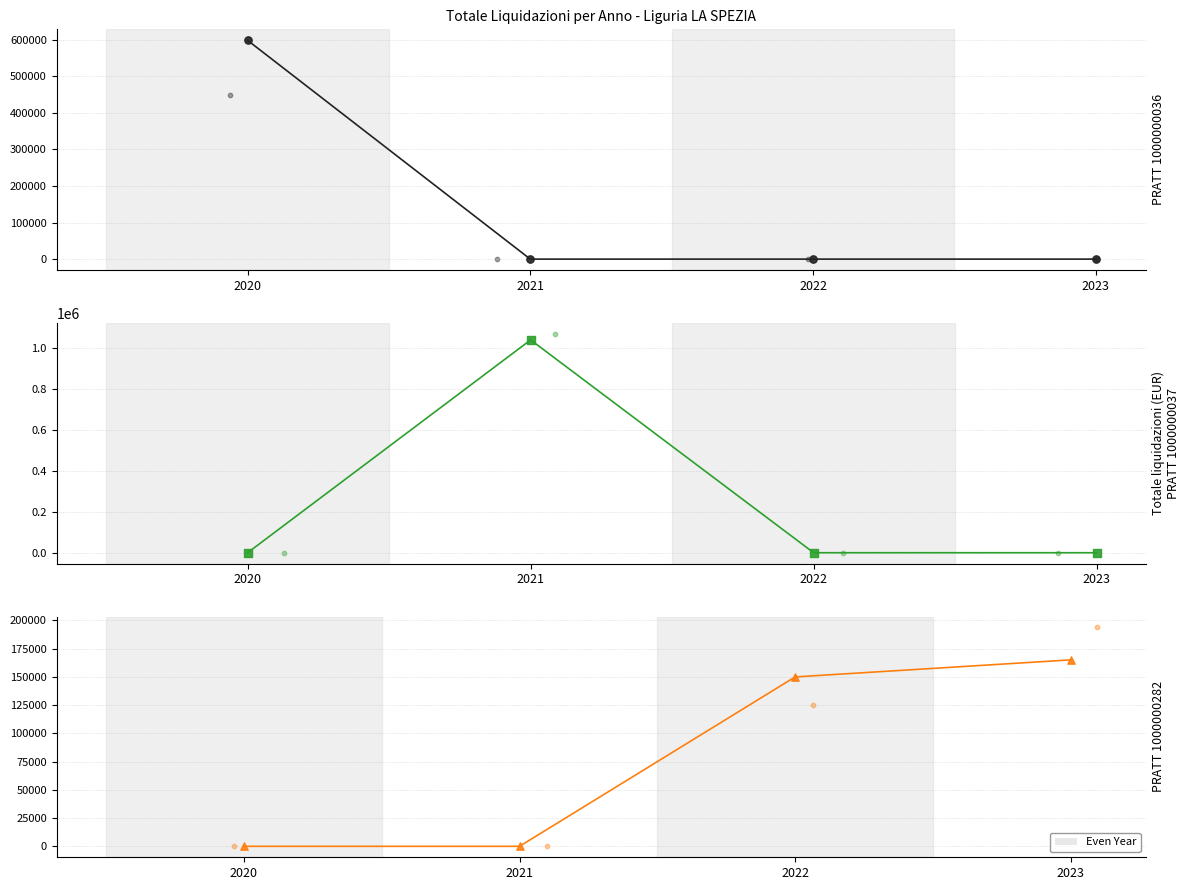

Which series has the largest total across all categories?

PRATT 1000000037